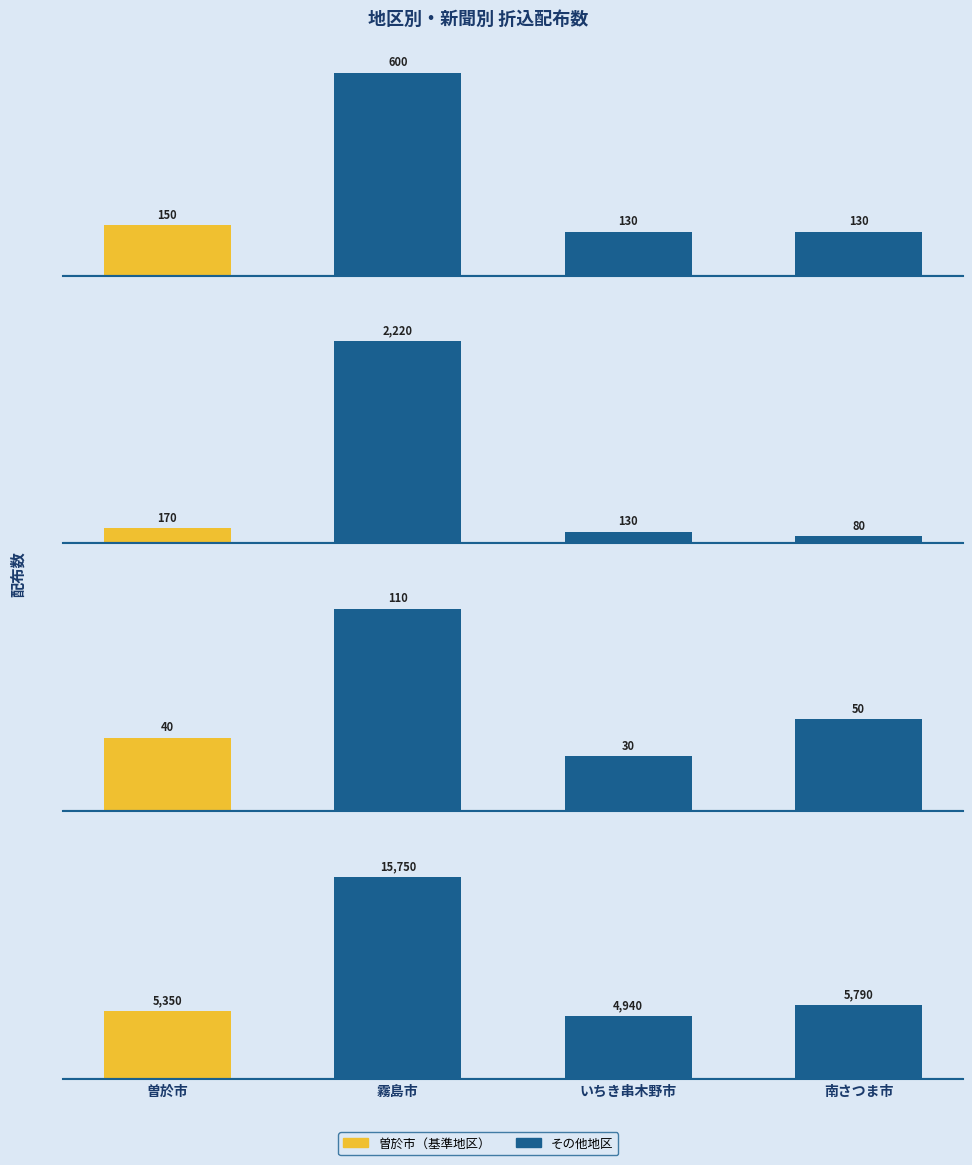

List the labels in order of 南日本新聞 value, largest first.

霧島市, 南さつま市, 曽於市, いちき串木野市